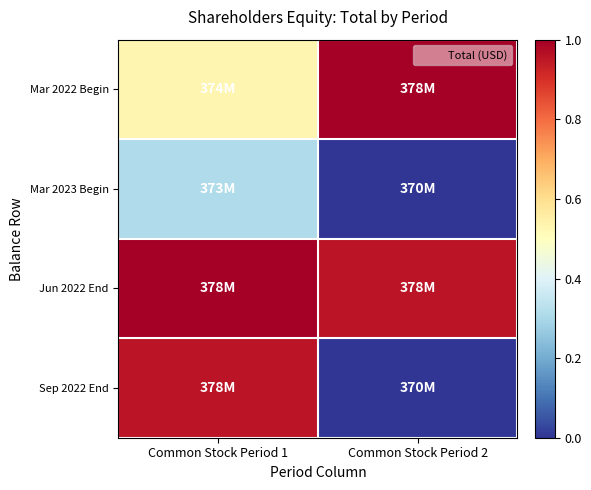

Which category has the lowest value across all series?

Common Stock Period 2